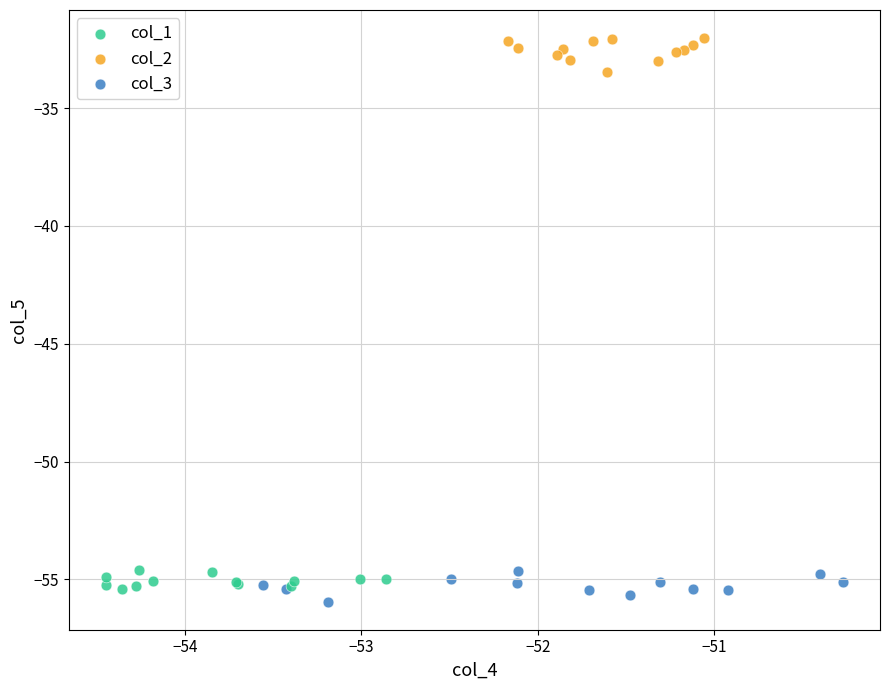

What are all the series names shown in the legend?

col_1, col_2, col_3